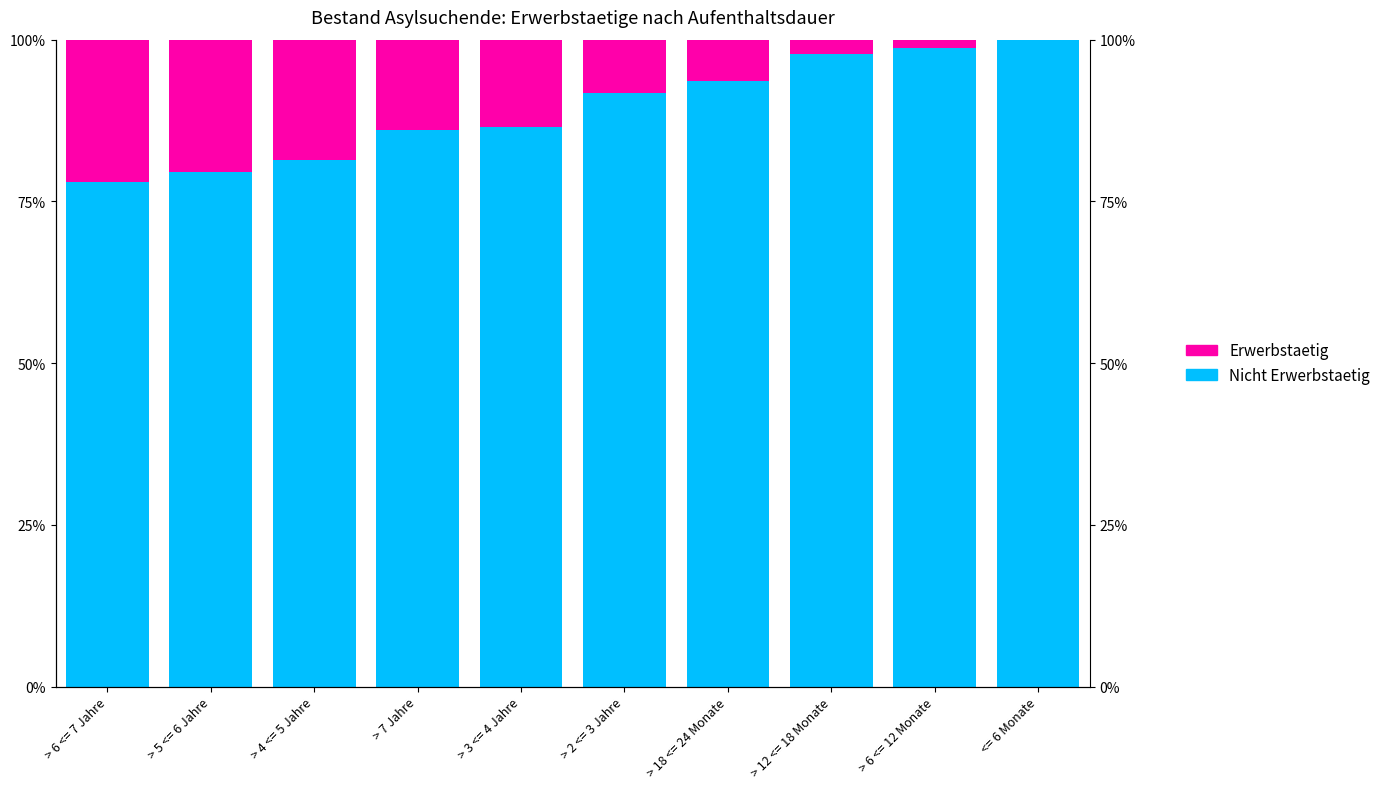

What is the average value of the Nicht Erwerbstaetig series?

89.3